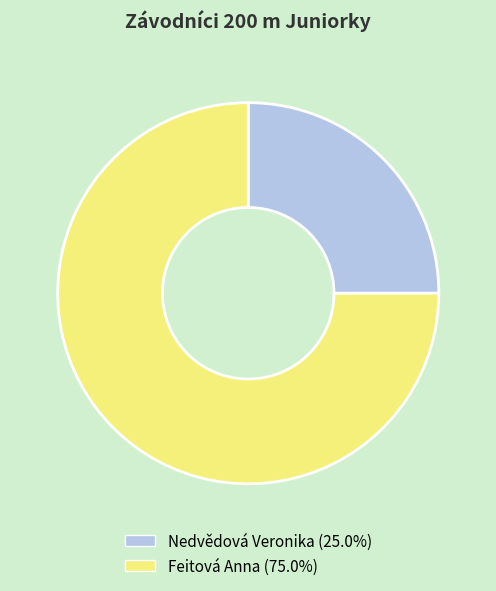

Count the number of slices in the pie.

2